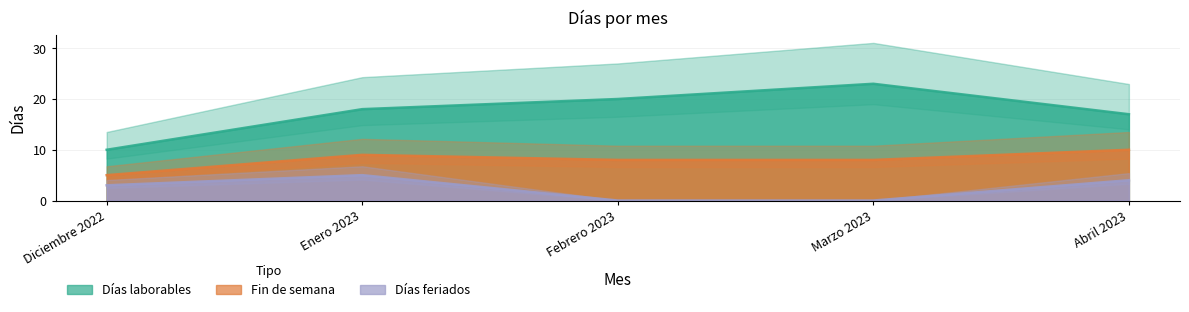

What are all the series names shown in the legend?

Días laborables, Fin de semana, Días feriados